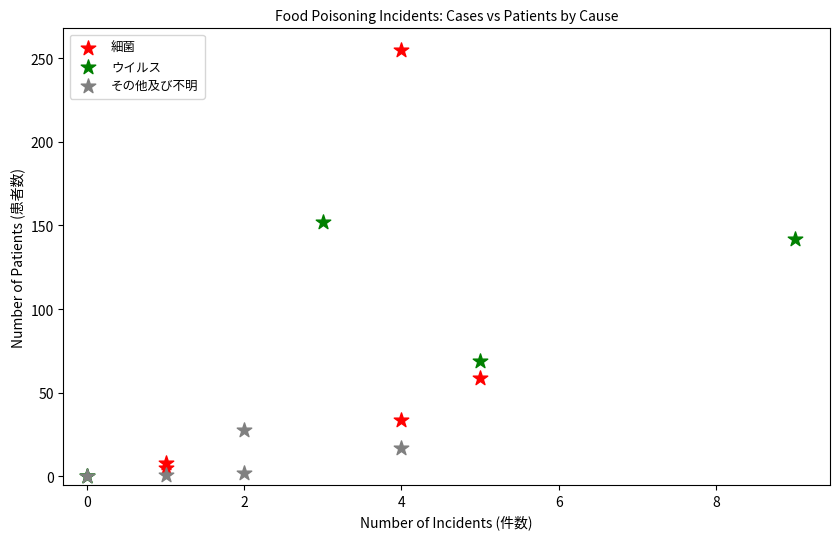

Which series reaches the maximum Y coordinate?

細菌